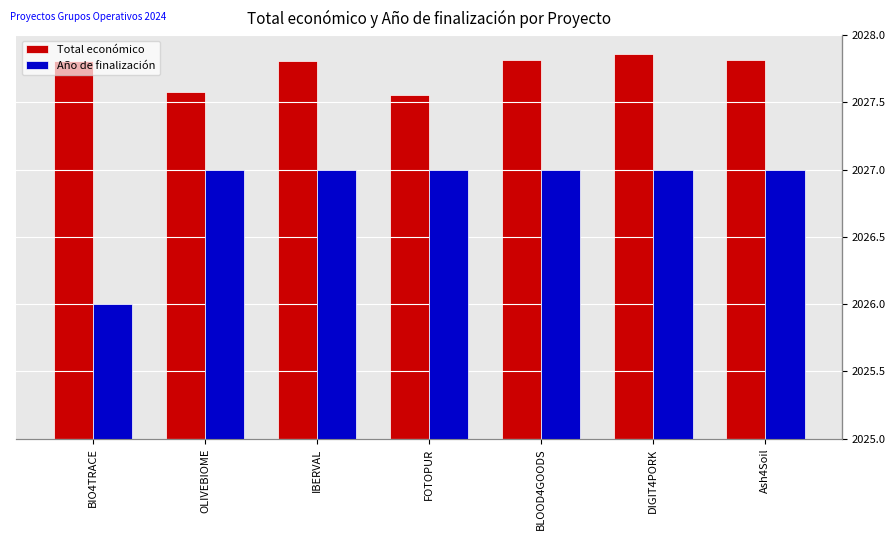

How many data points in Año de finalización are less than 2027?

1